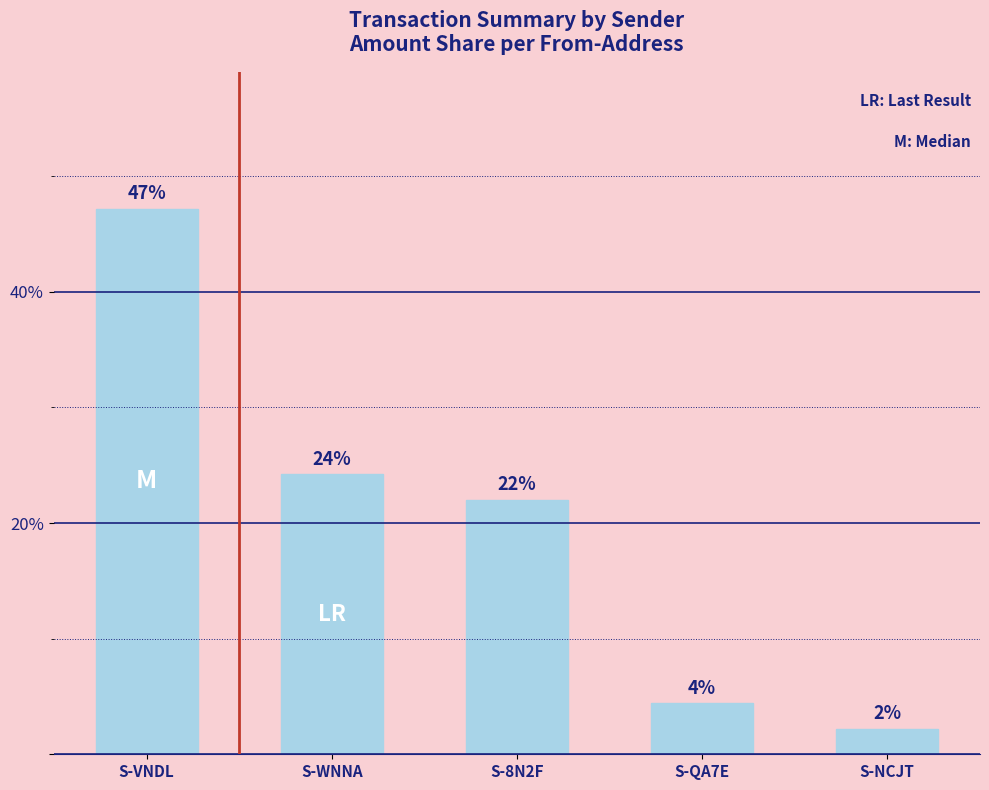

Which label corresponds to the largest value in the chart?

S-VNDL